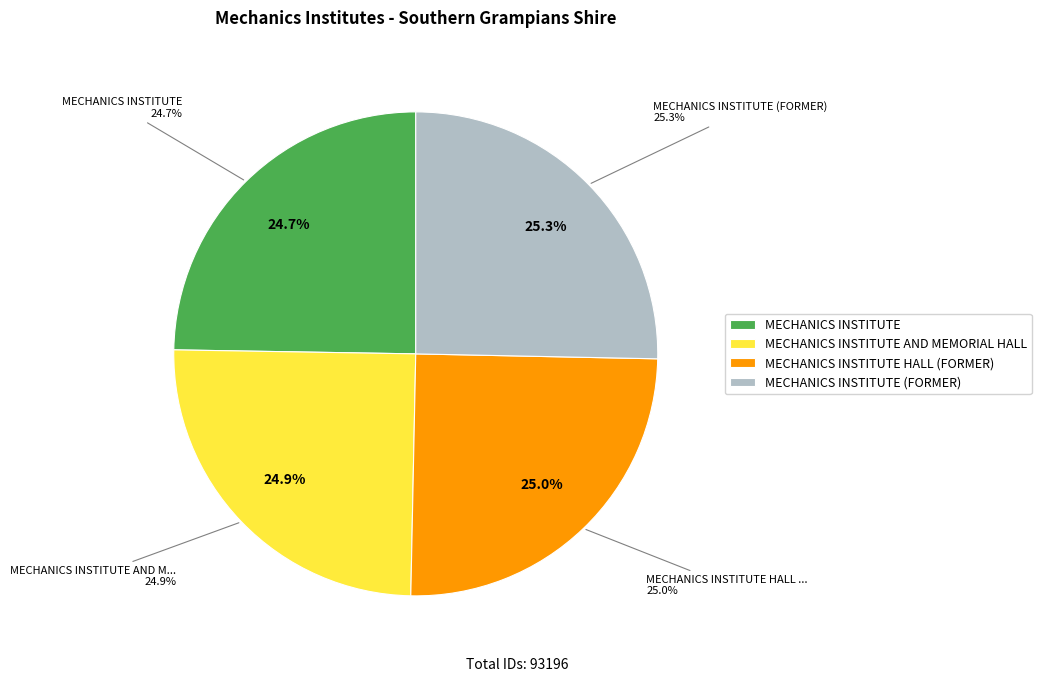

What is the total percentage of MECHANICS INSTITUTE AND MEMORIAL HALL and MECHANICS INSTITUTE HALL (FORMER)?

49.9%